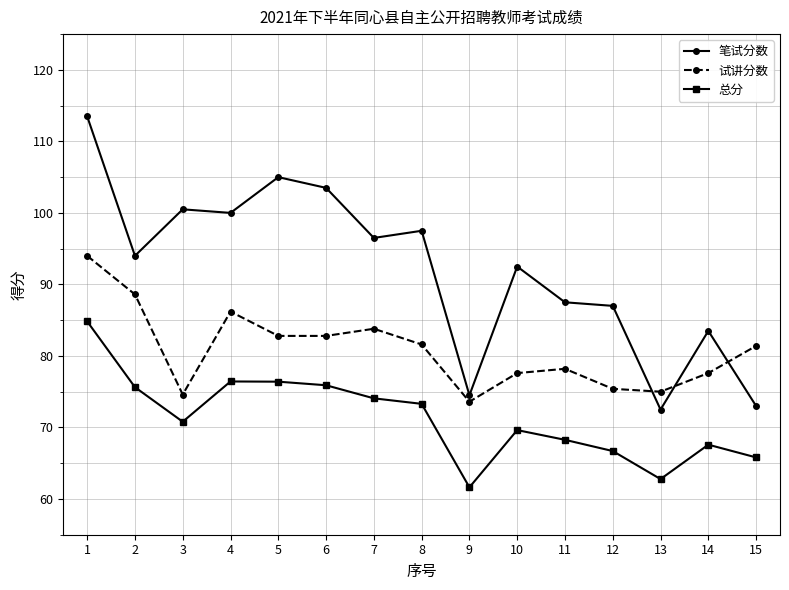

Where is the first local maximum for 试讲分数?

4